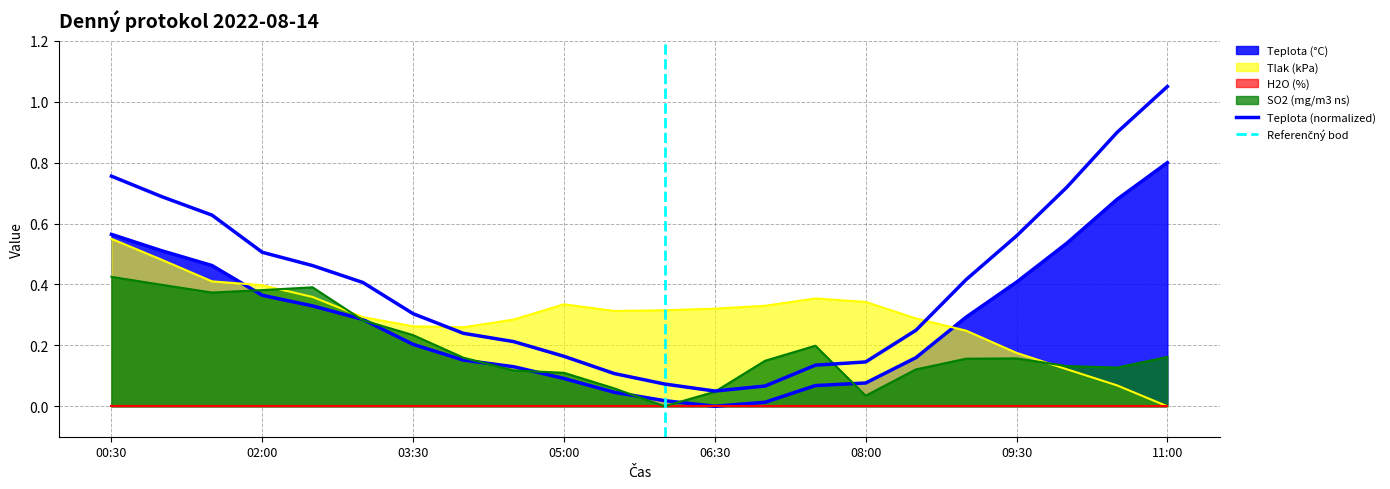

Where do Teplota (°C) and Tlak (kPa) first cross each other?

01:30 and 02:00